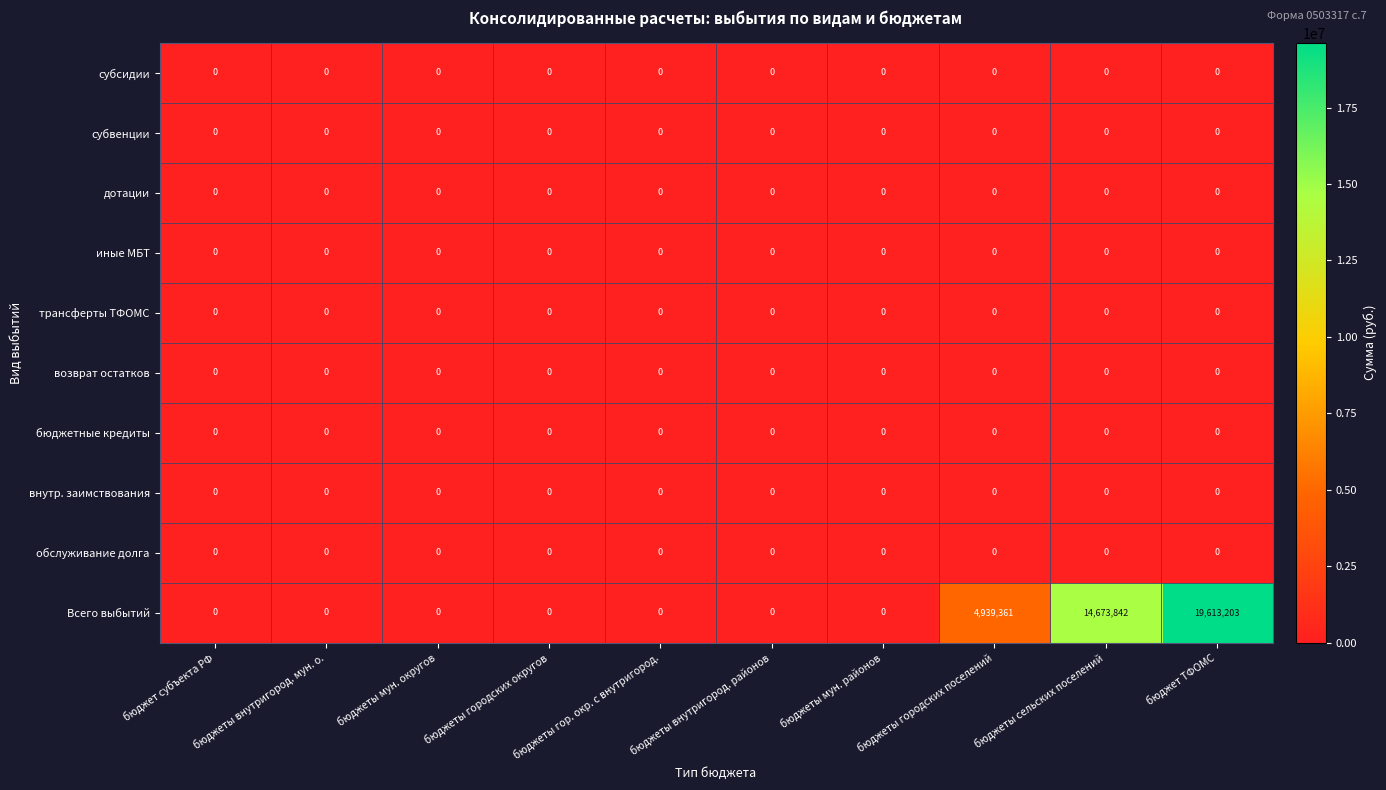

Which series has the widest spread of values?

Всего выбытий